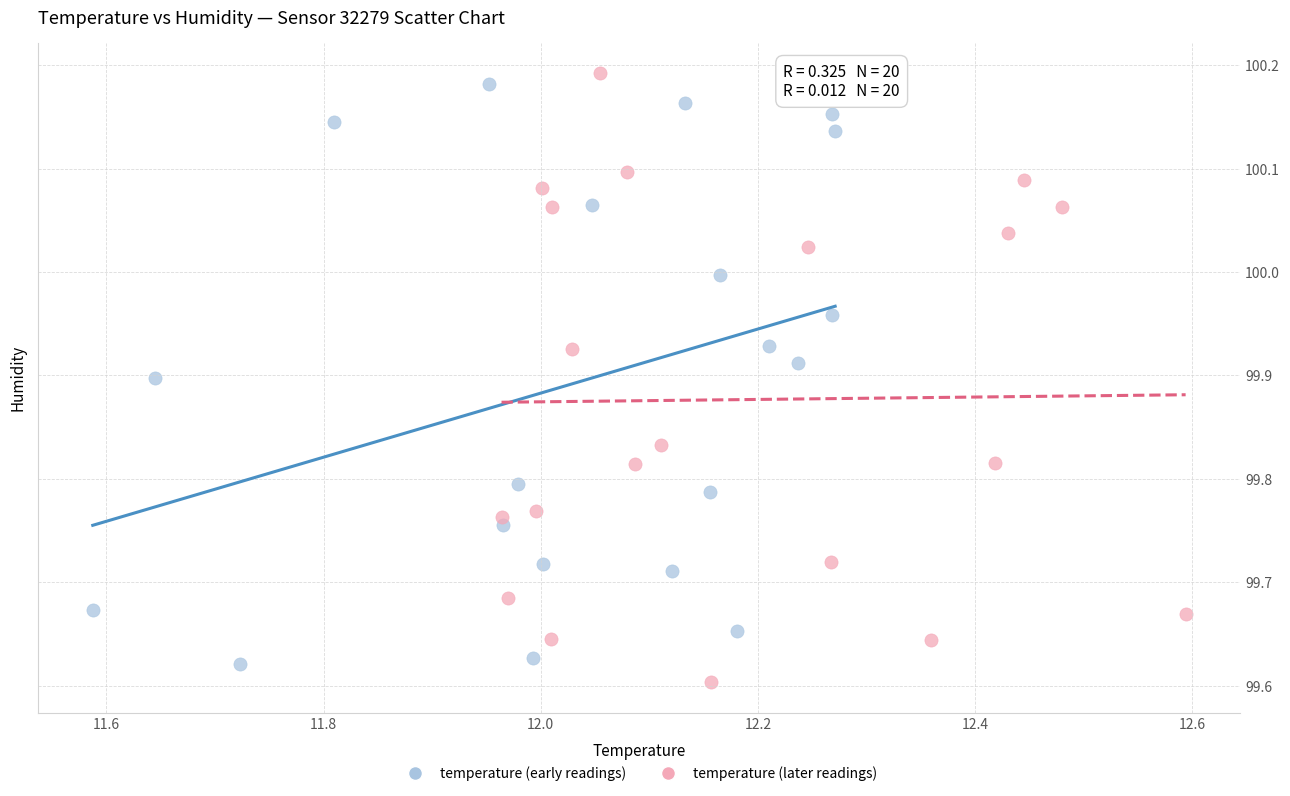

Which series reaches the maximum Y coordinate?

temperature (later readings)